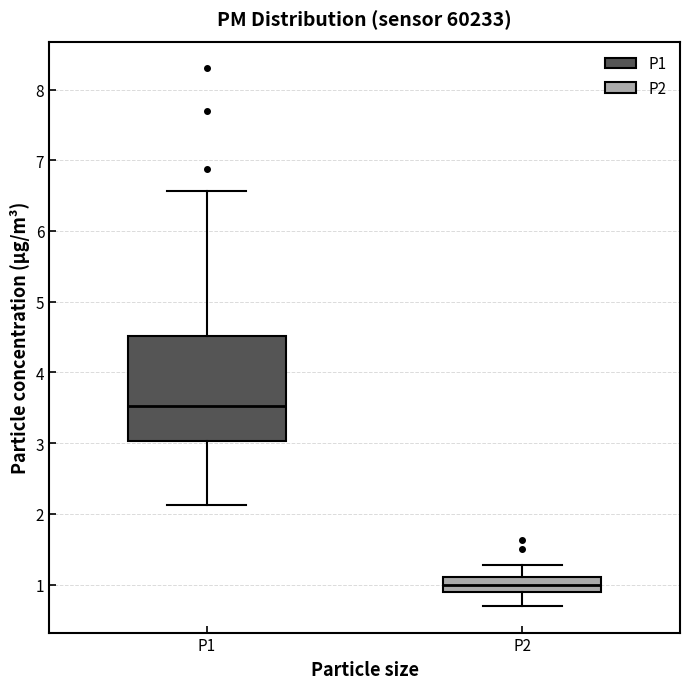

Which box is the tallest, from its lower edge to its upper edge?

P1